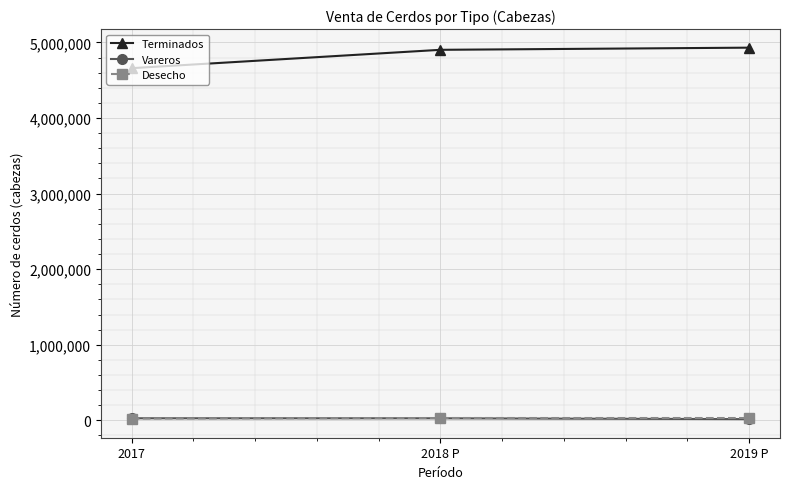

Which series has the largest total across all categories?

Terminados